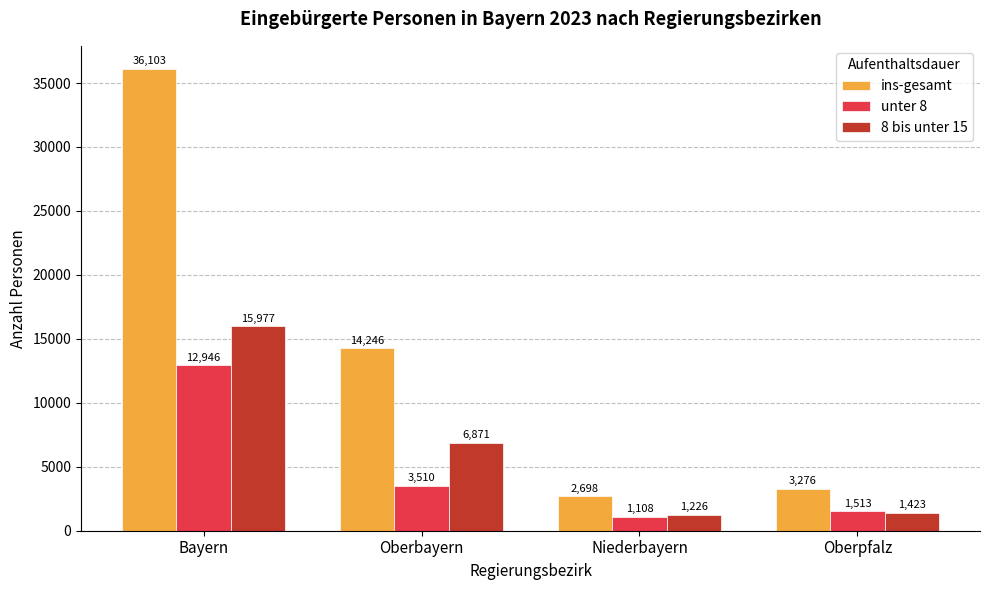

Reading left to right, what are all the values shown in this chart?

ins-gesamt: 36103	14246	2698	3276
unter 8: 12946	3510	1108	1513
8 bis unter 15: 15977	6871	1226	1423